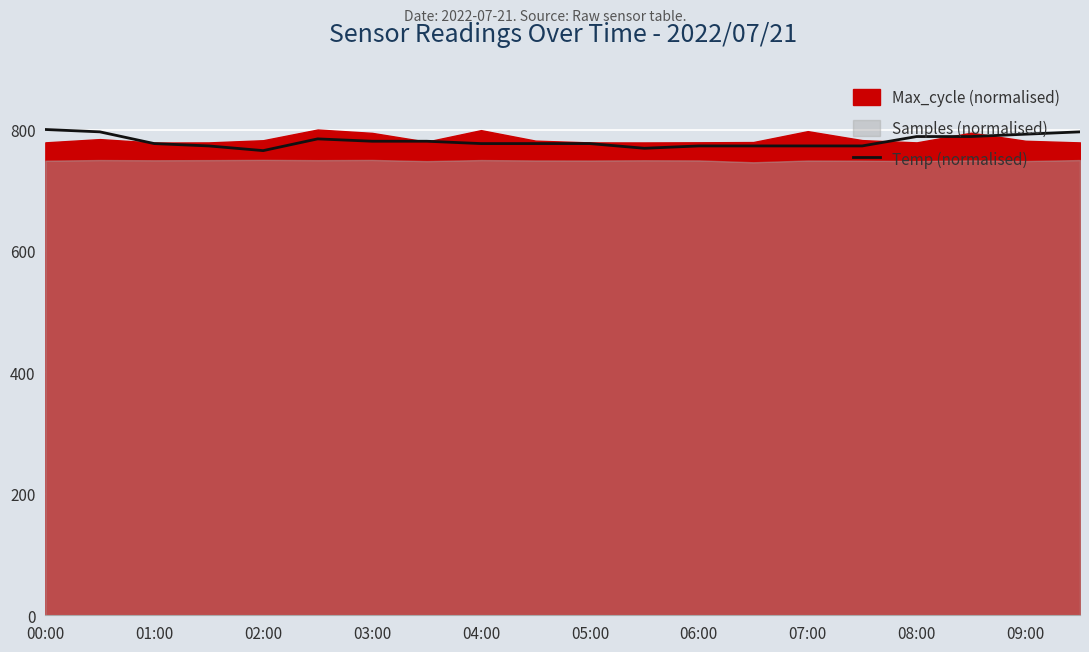

How many values exceed 776?

13